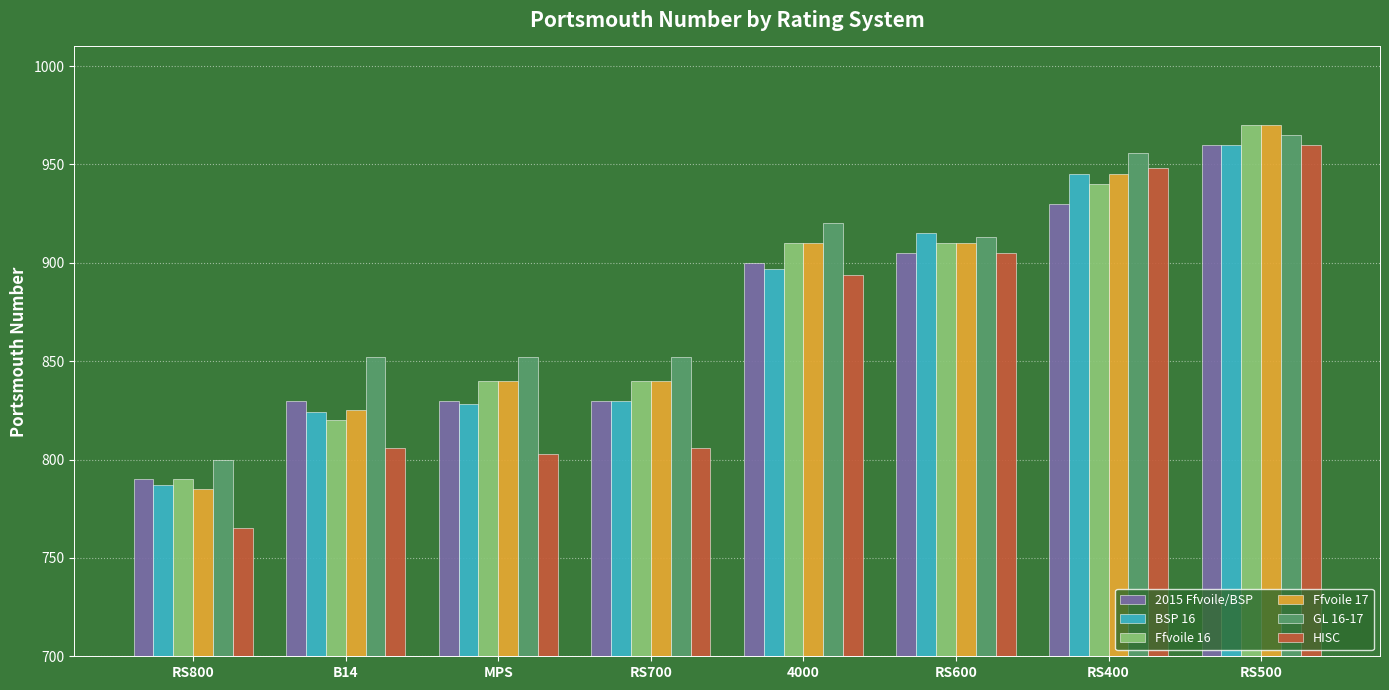

What is the difference between the 2015 Ffvoile/BSP values at RS800 and RS600?

115